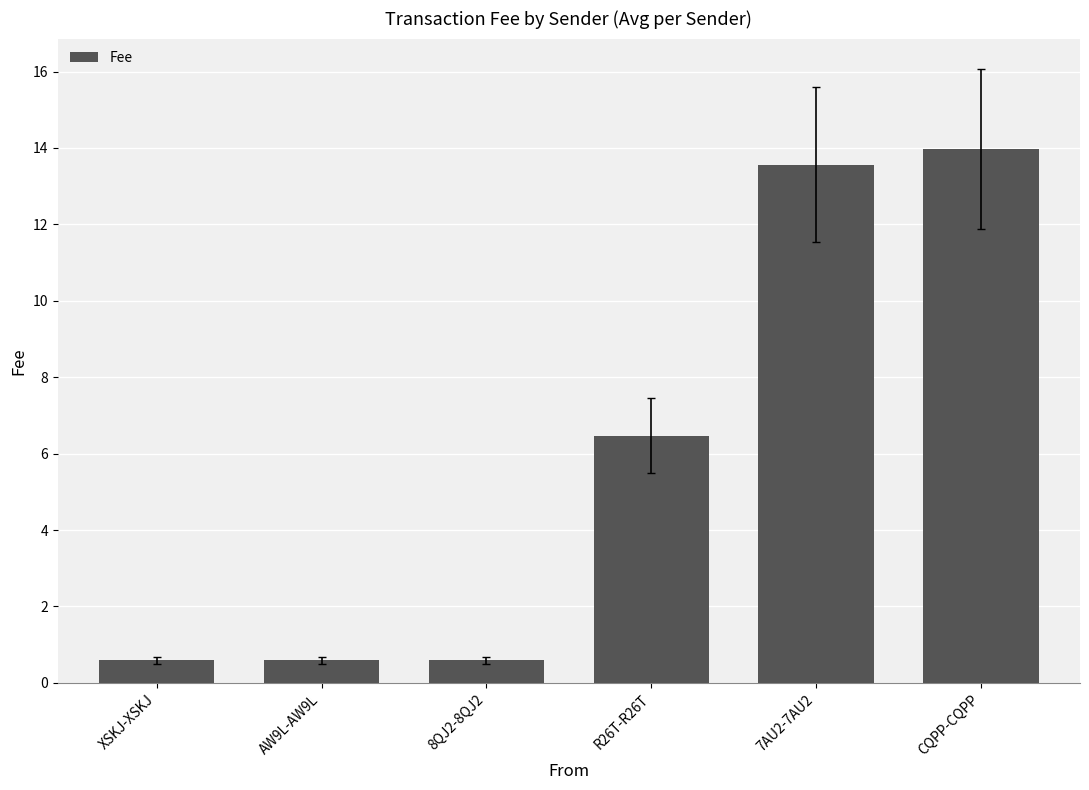

Where is the data nearest to the value 7?

R26T-R26T